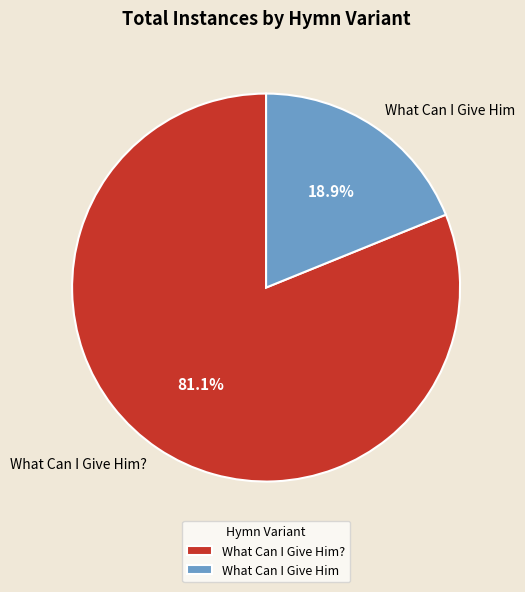

True or false: What Can I Give Him accounts for 30% of the total.

False